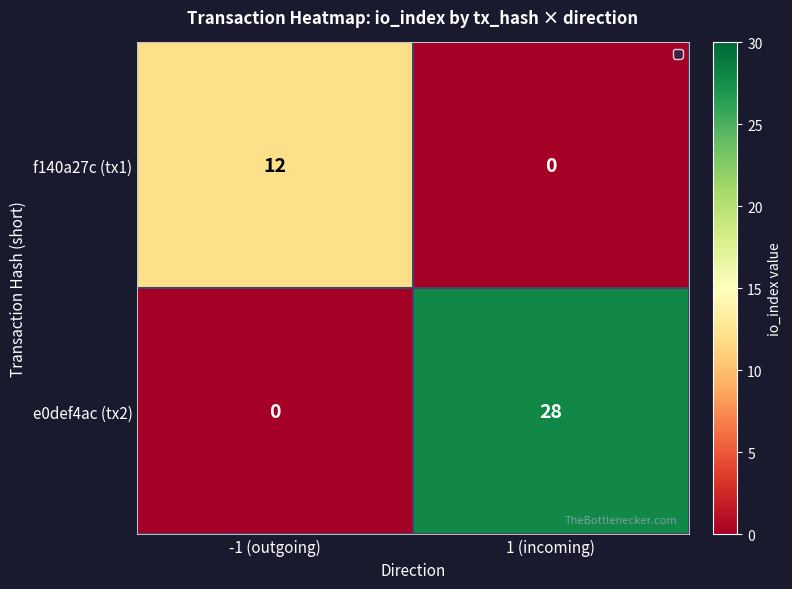

At which label is e0def4ac (tx2) closest to 14?

-1 (outgoing)